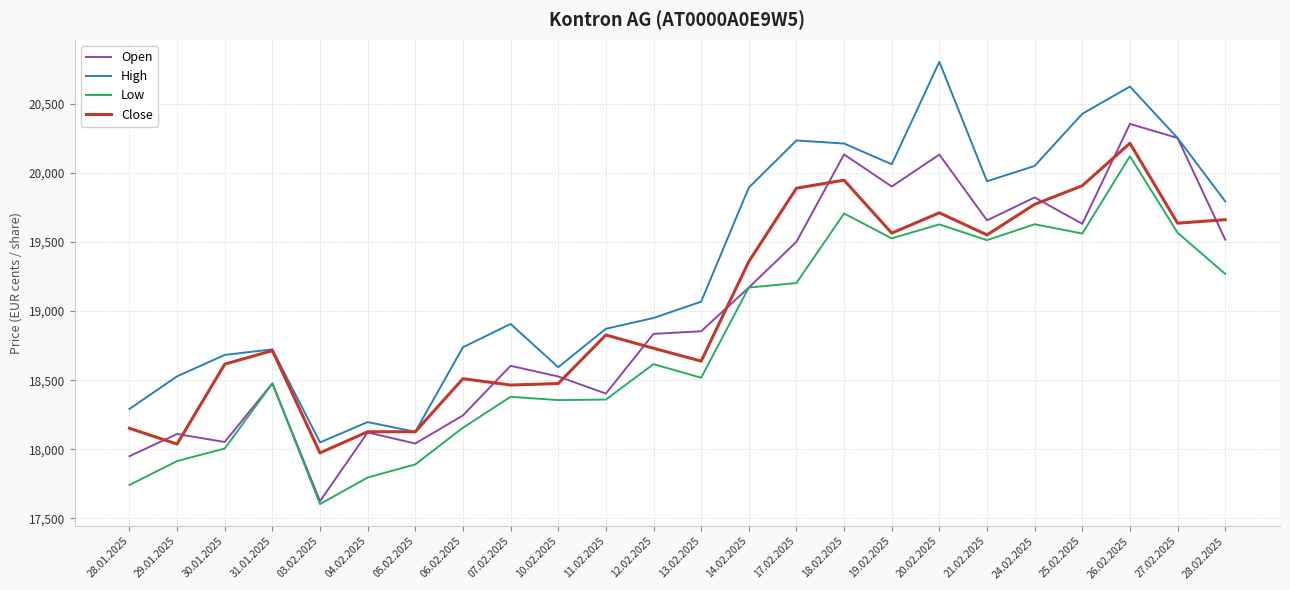

What is the smallest value displayed?

17604